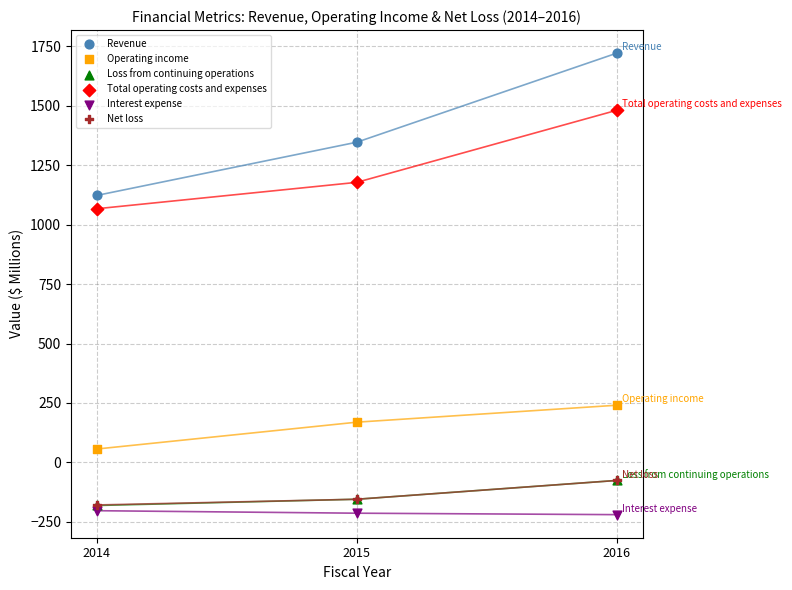

Which series has the widest spread of Y values?

Revenue